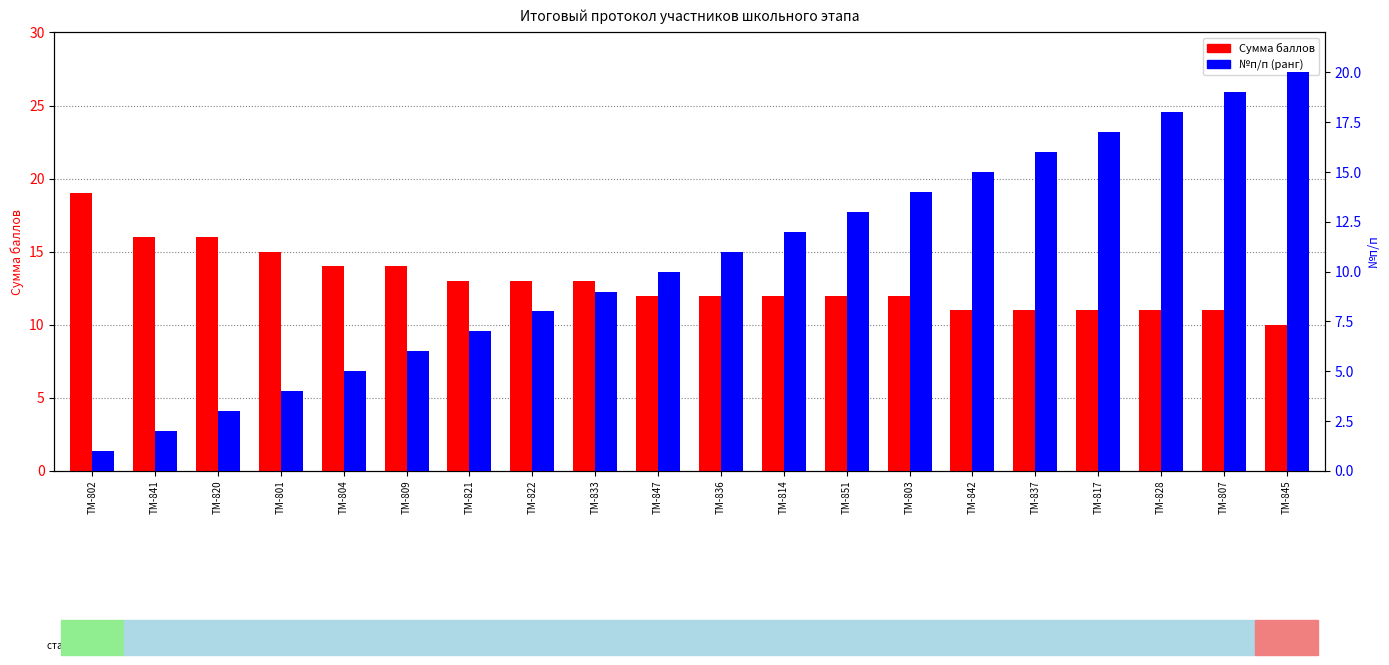

What is the label of the 16th bar from the right?

ТМ-804